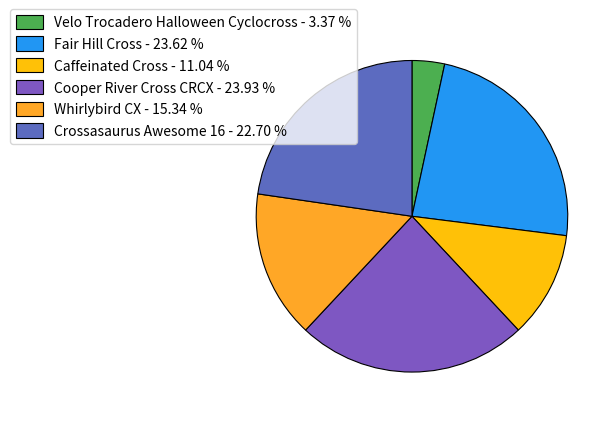

Combined, what portion of the pie is Cooper River Cross CRCX and Fair Hill Cross?

47.5%